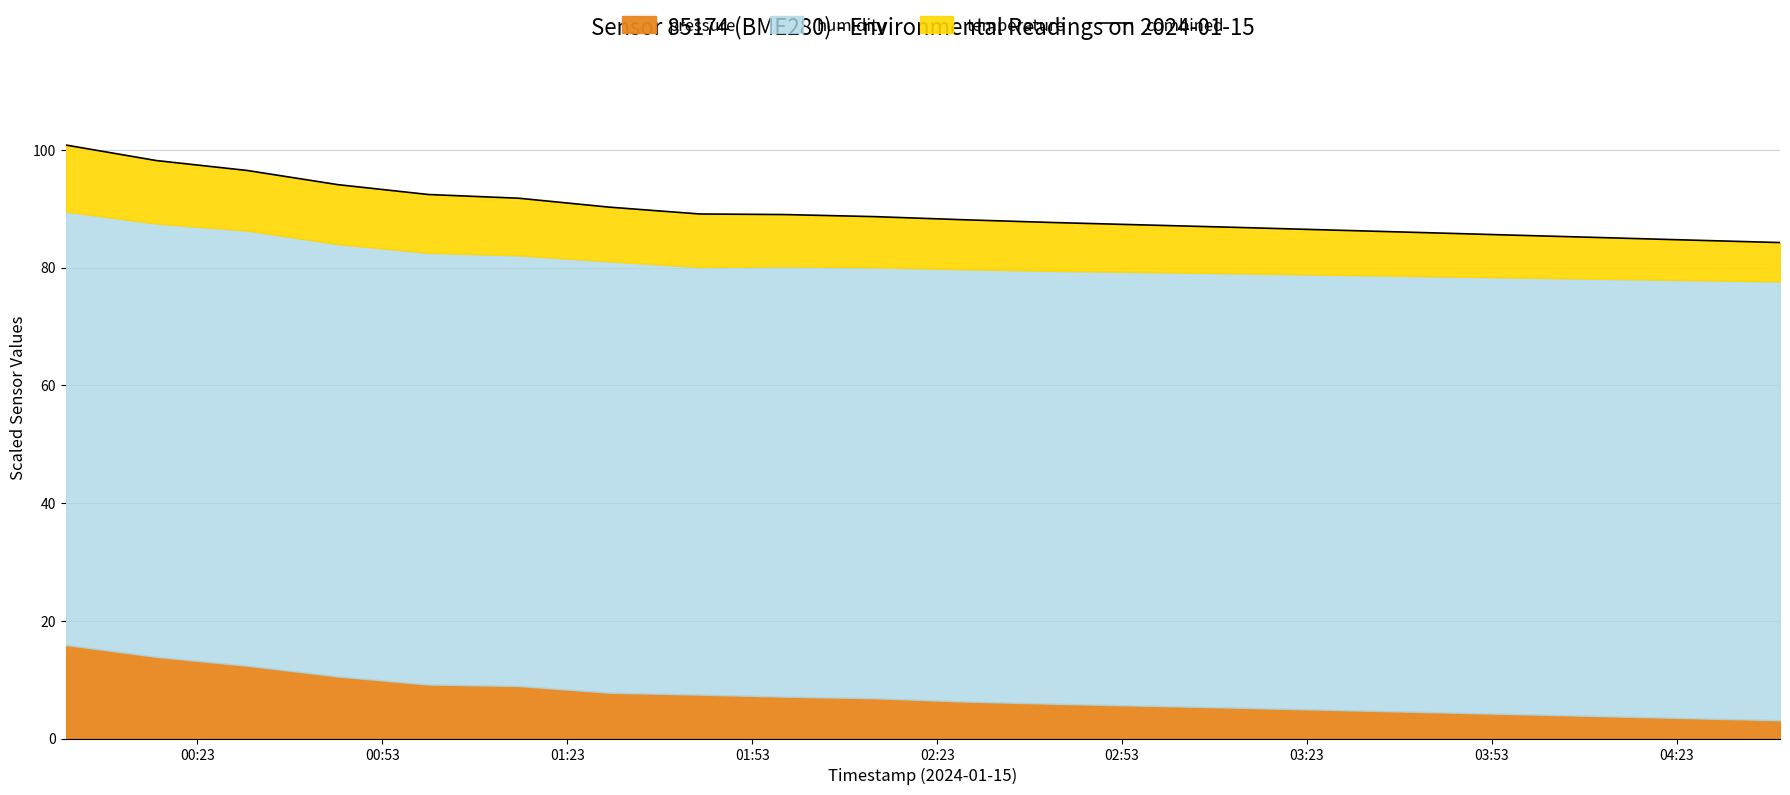

The value at 03:53 is 22.0. True or false?

False